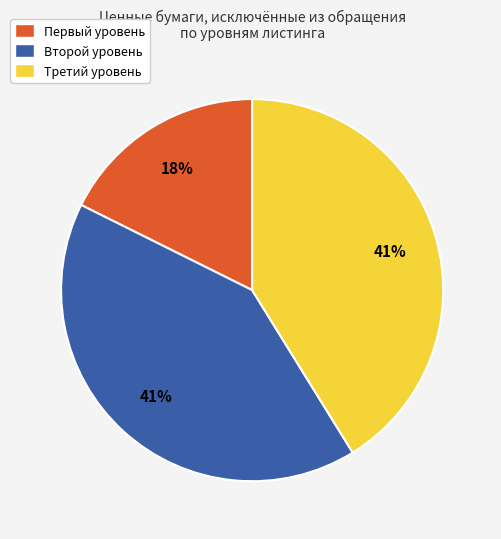

Is it true that Второй уровень is 41% of the pie?

True